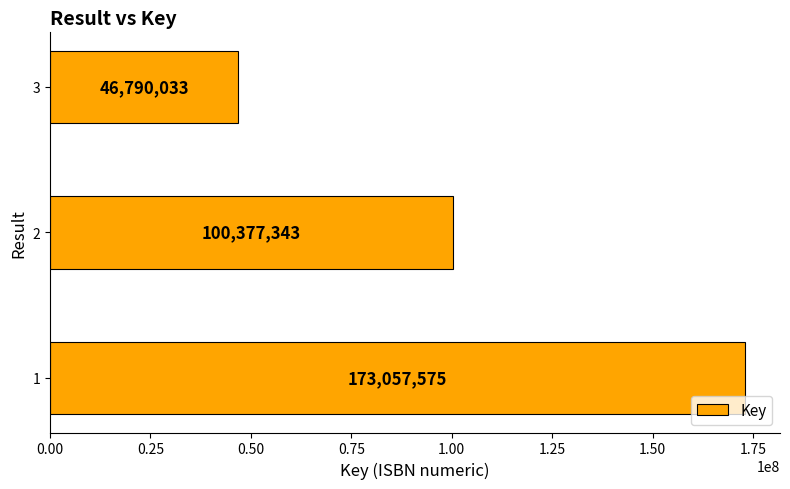

Approximately how many times larger is the value at 3 compared to 1?

0.3